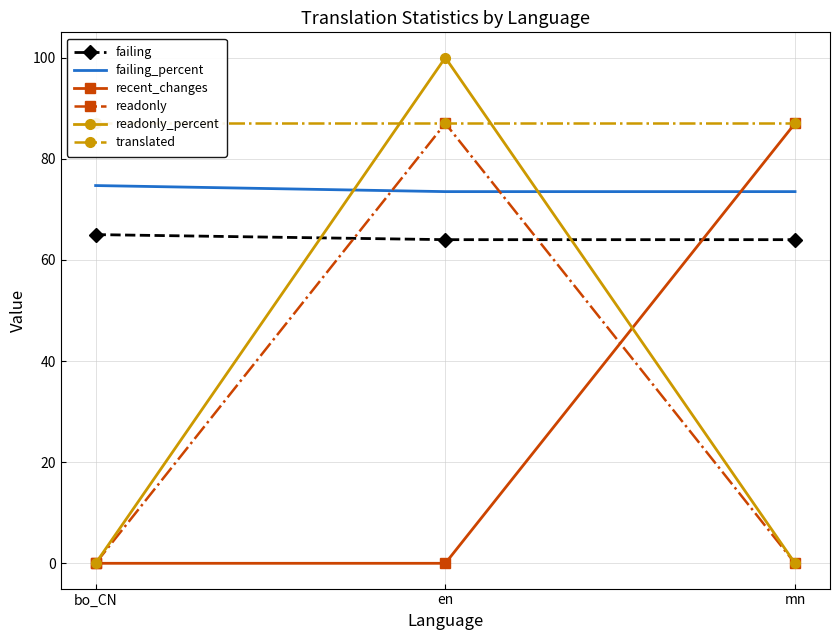

At which label is failing_percent closest to 74?

en